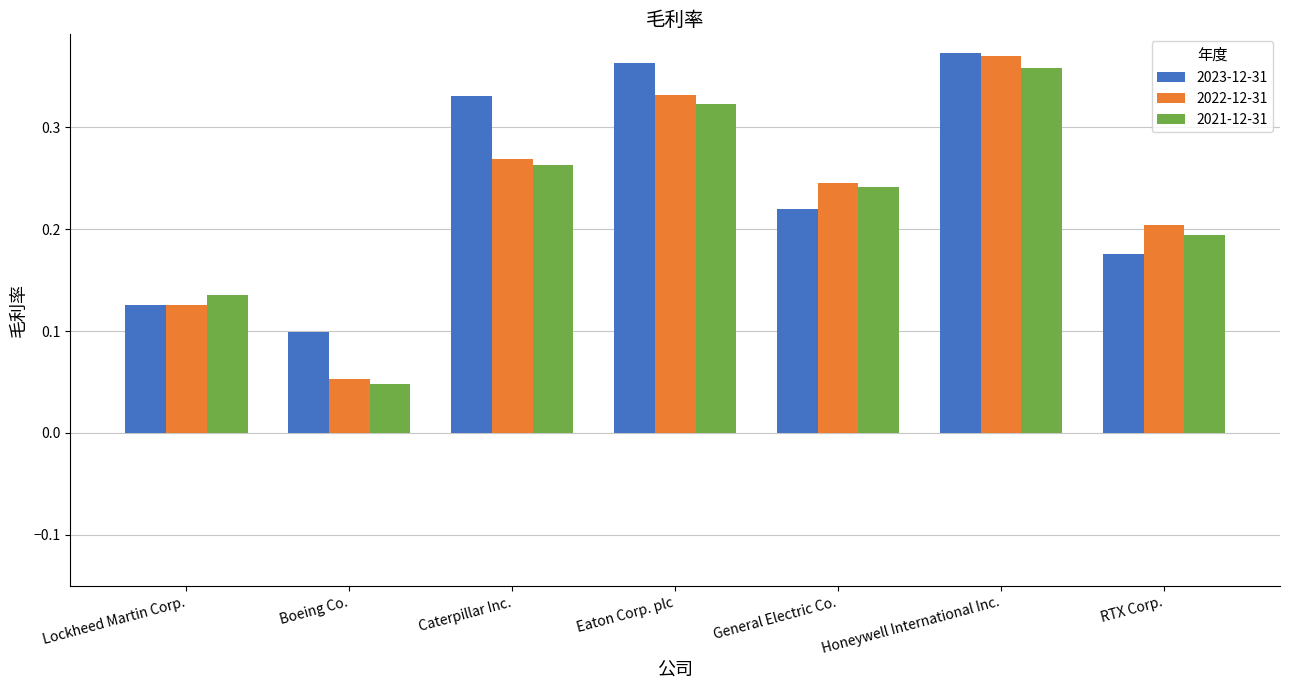

The 2023-12-31 series shows 0.1 at Lockheed Martin Corp.. True or false?

True